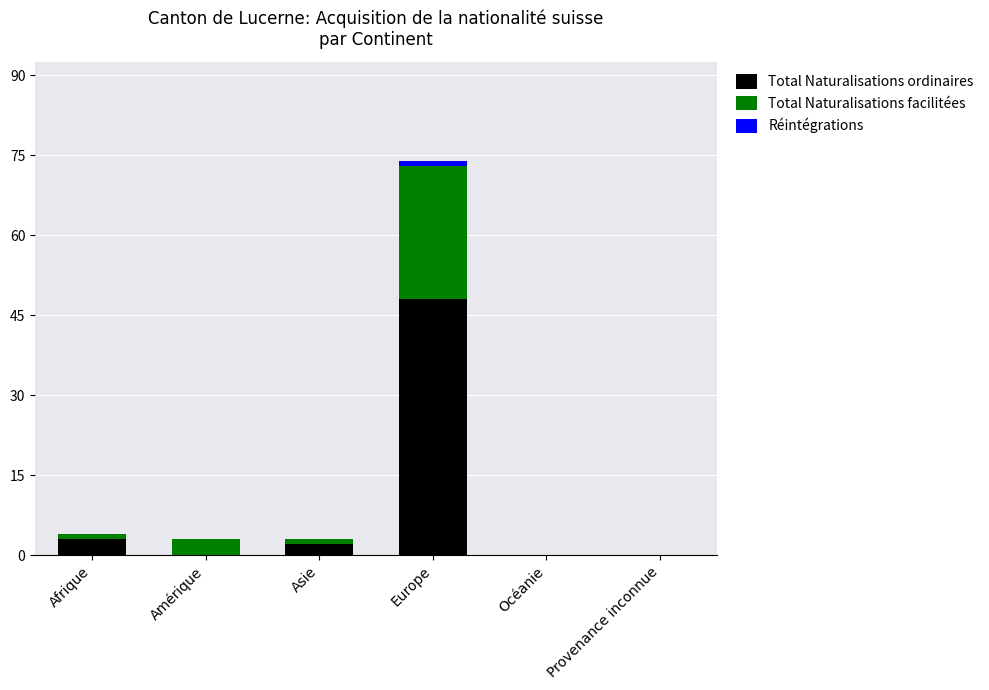

The Total Naturalisations ordinaires series shows 82 at Europe. True or false?

False